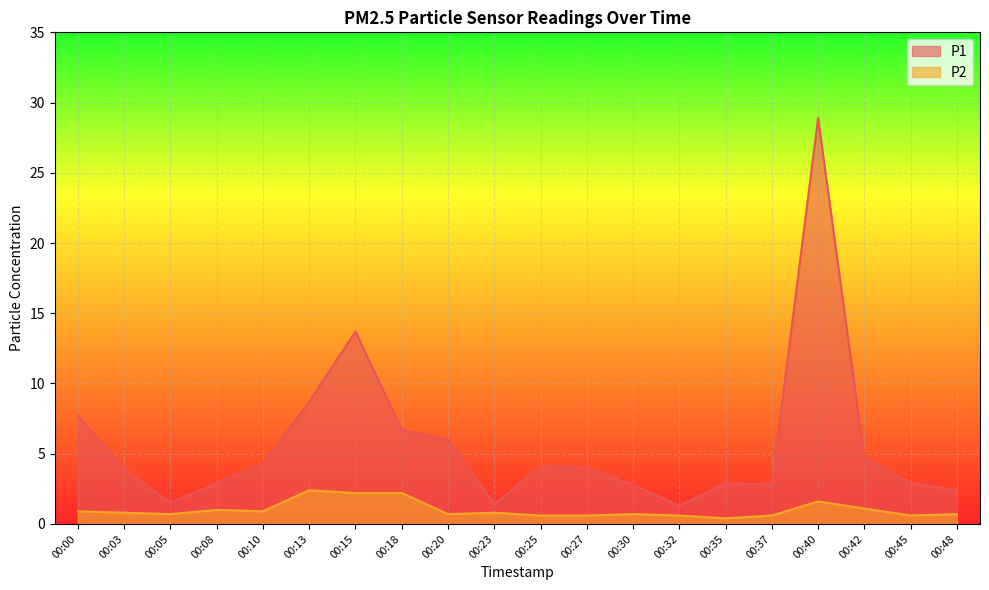

What is the value of the P2 point at the 8th from the left?

2.2